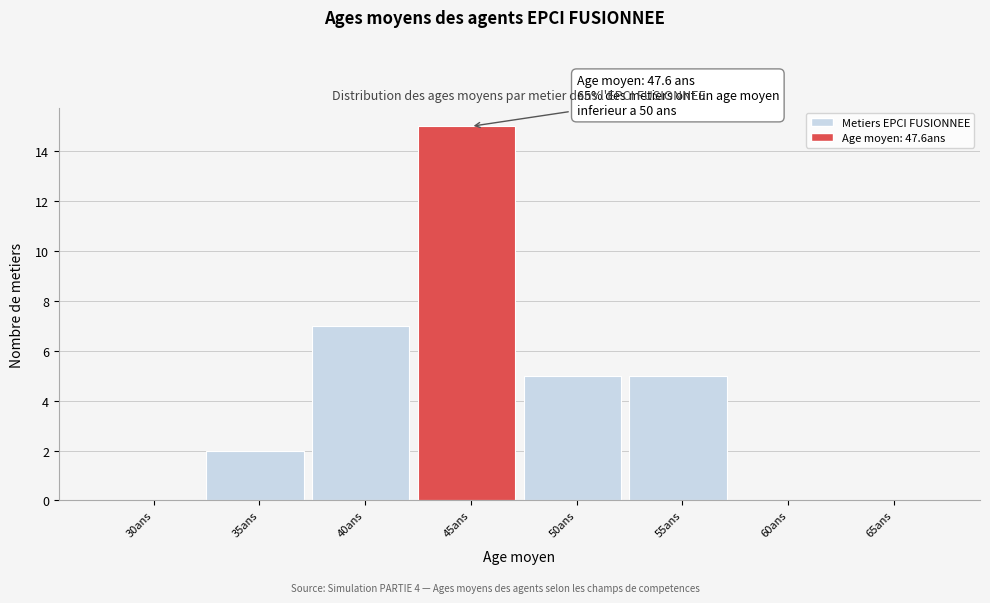

Reading left to right, list all the values displayed in this chart.

30ans=0	35ans=2	40ans=7	45ans=15	50ans=5	55ans=5	60ans=0	65ans=0